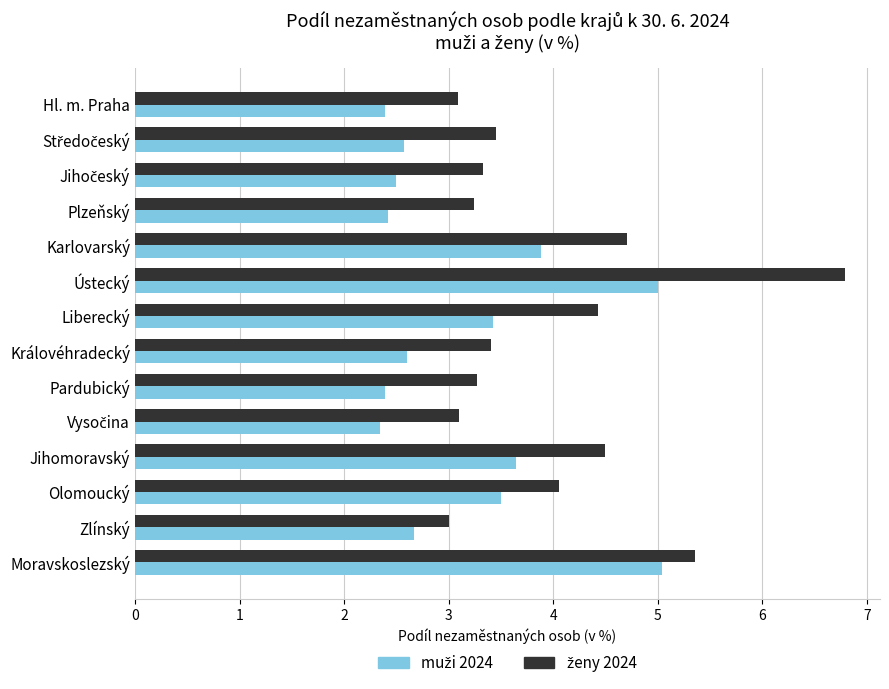

What is the spread (max minus min) of values at Karlovarský?

0.8